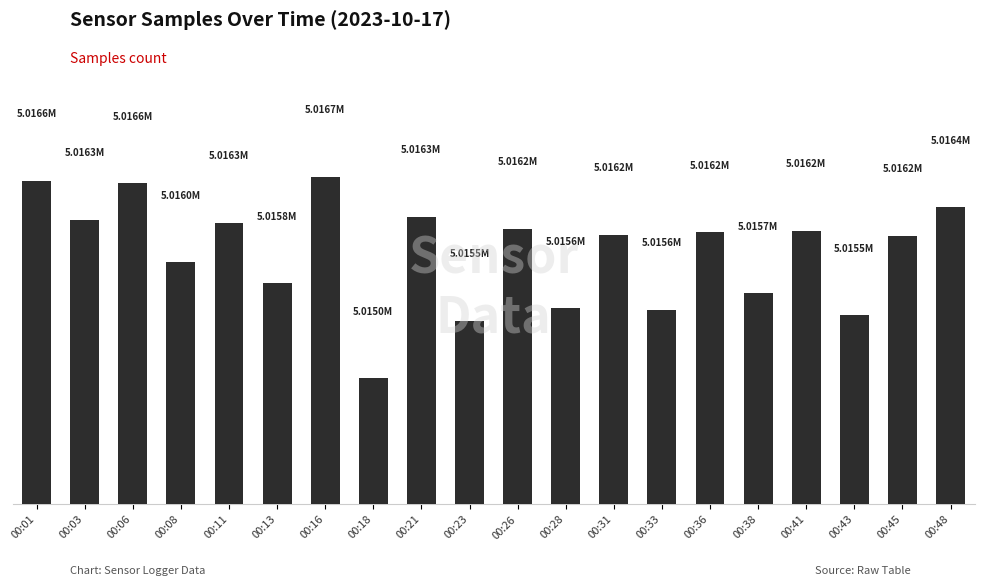

Approximately how many times larger is the value at 00:18 compared to 00:11?

1.0